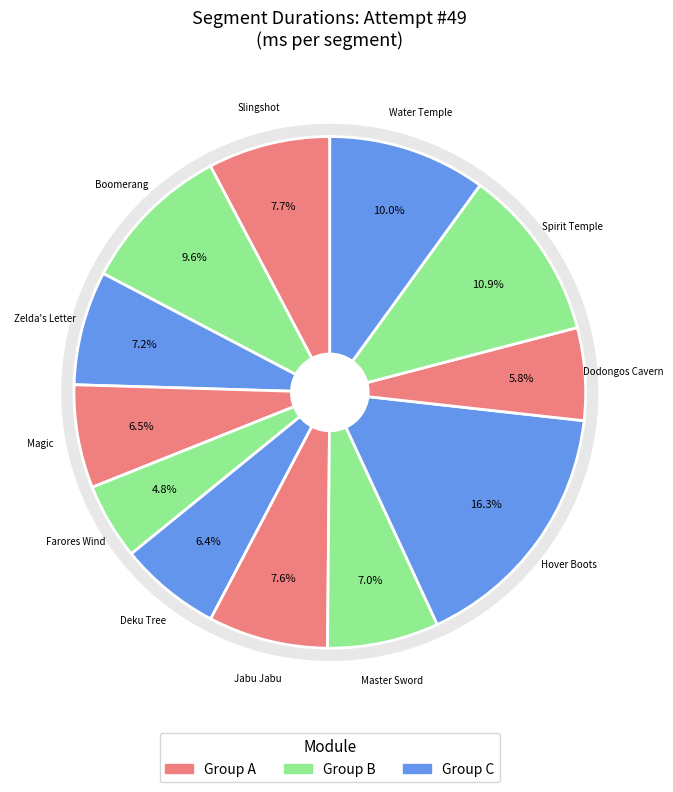

Combined, do 1 and 3 account for over 50%?

No